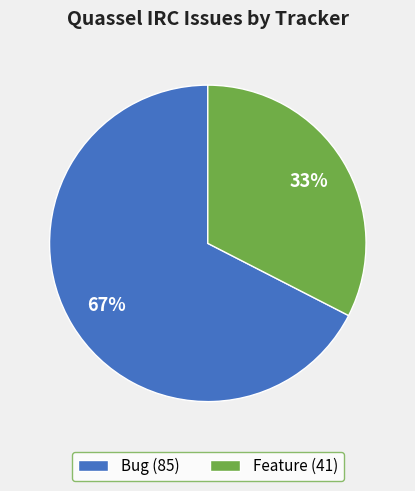

How many segments does this pie chart have?

2